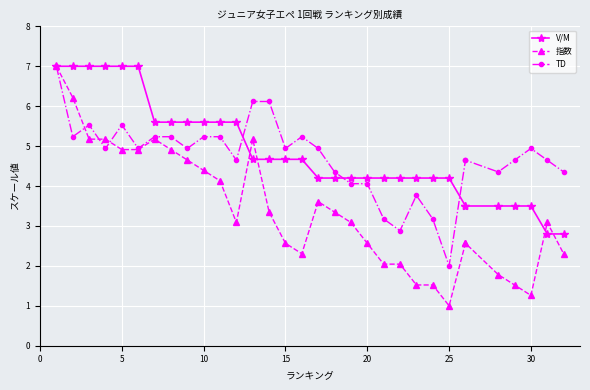

What is the value of the 指数 point at the 9th from the left?

4.7